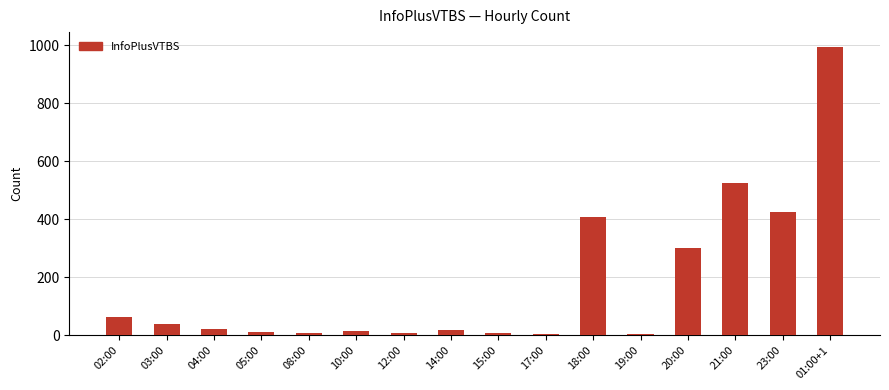

The value at 02:00 is 61. True or false?

True